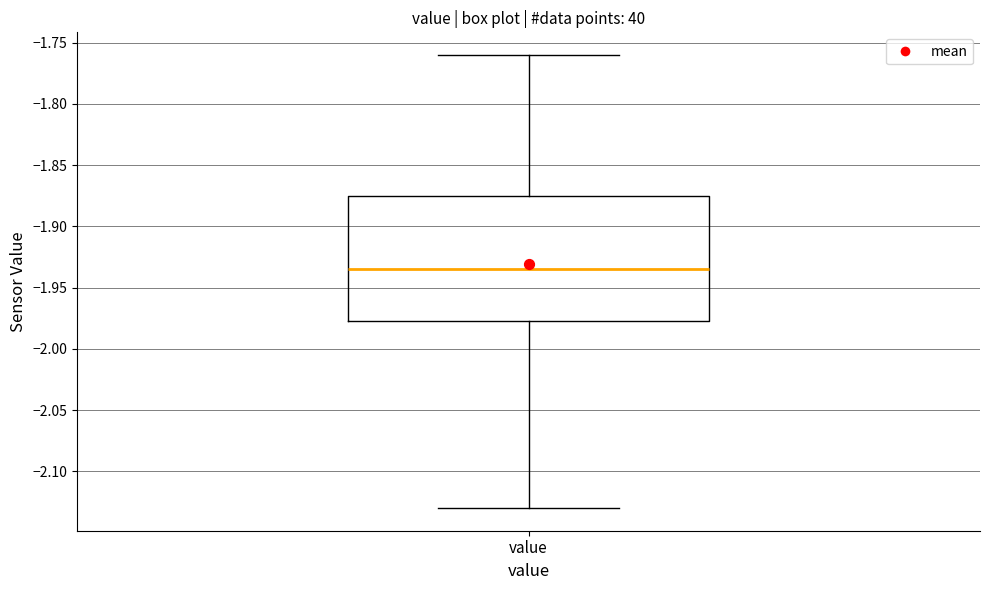

Transcribe this box plot: give where the median line is, the range the box spans, and where the two whiskers end, as read against the y-axis. The values are not printed on the chart, so give them approximately, as read against the axis.

median -1.935, box -1.975 to -1.875, whiskers -2.130 to -1.760